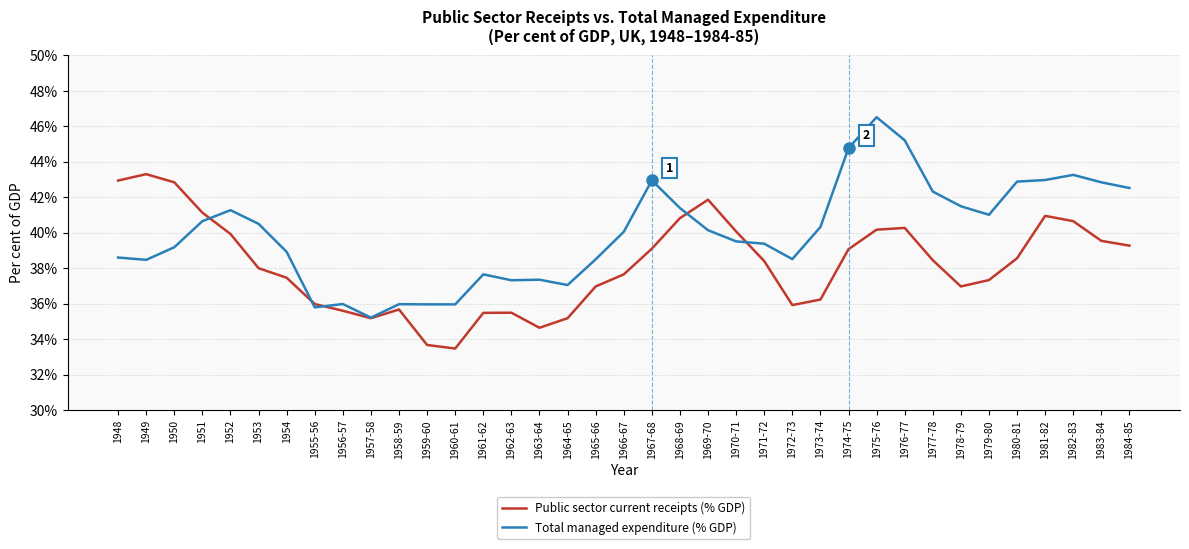

Read the Total managed expenditure (% GDP) value at 1955-56.

35.8